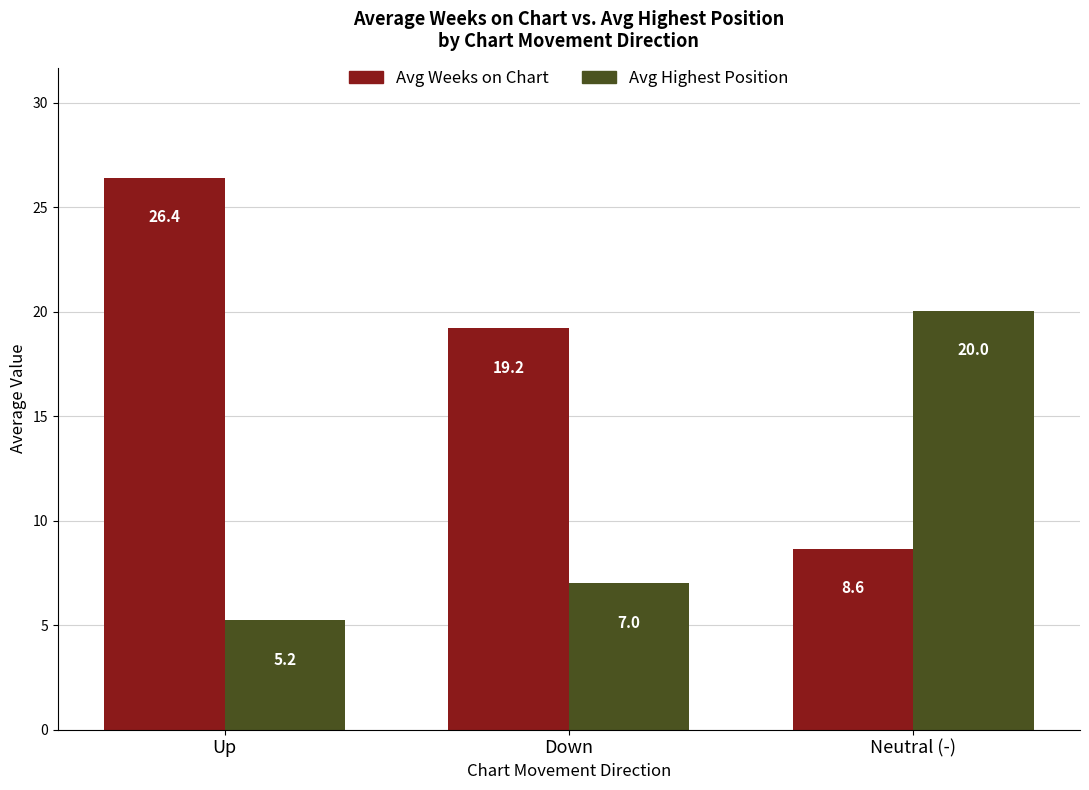

True or false: Avg Highest Position has a value of 8.4 at Up.

False